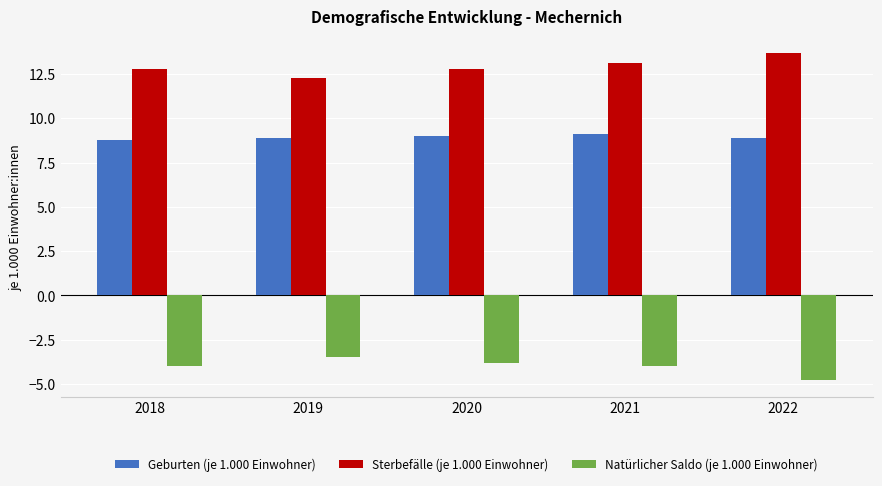

Which category has the highest value across all series?

2022